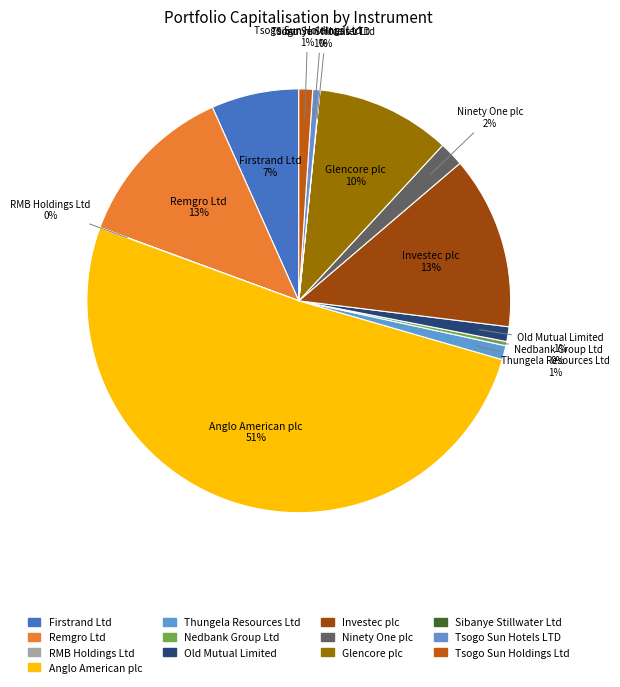

What is the largest slice in the pie chart?

Anglo American plc